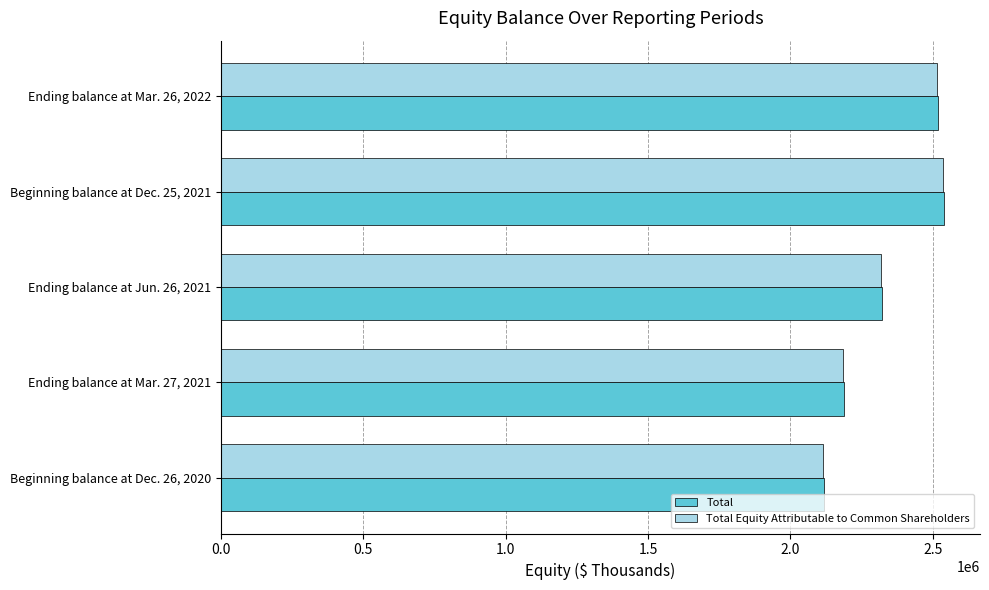

What is the lowest value of the Total Equity Attributable to Common Shareholders series?

2114602